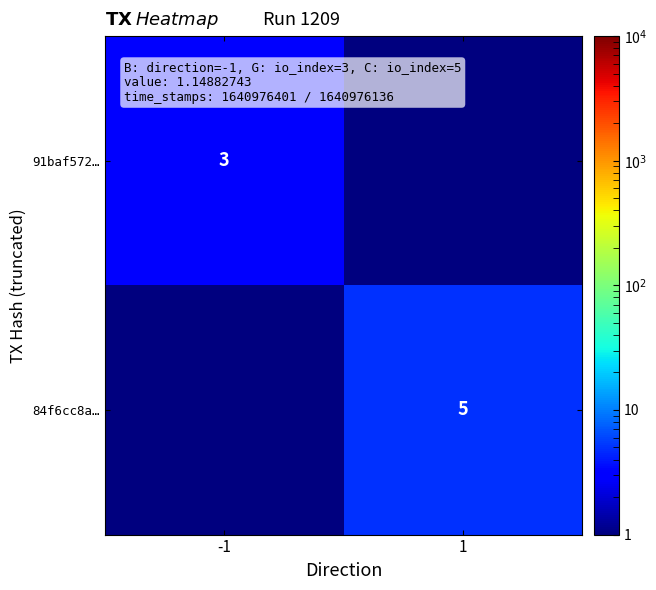

True or false: 91baf572… has a value of 3.0 at -1.

True